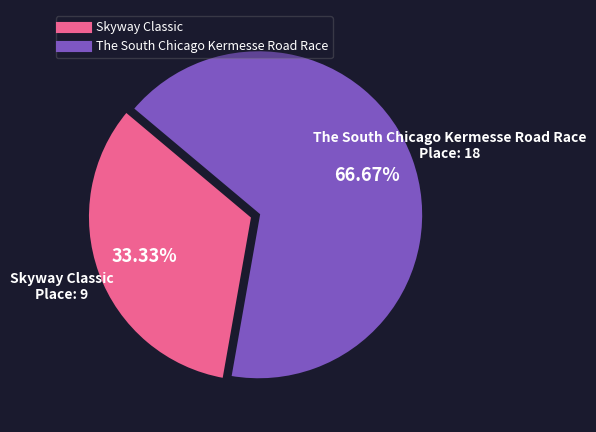

How much of the chart is everything except The South Chicago Kermesse Road Race?

33.3%